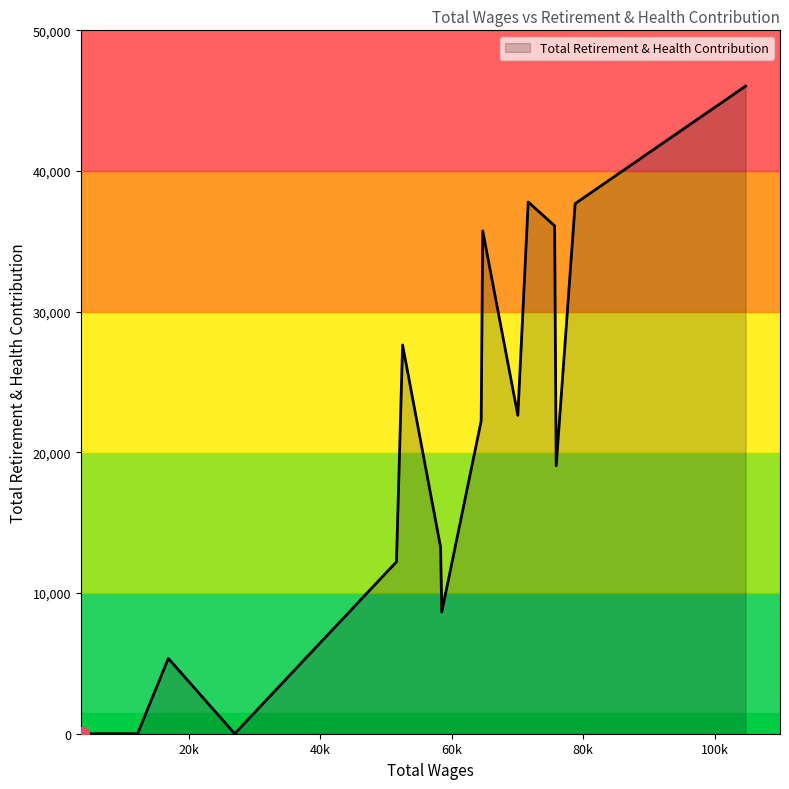

Between 78774.0 and 70048.0, which is larger?

78774.0